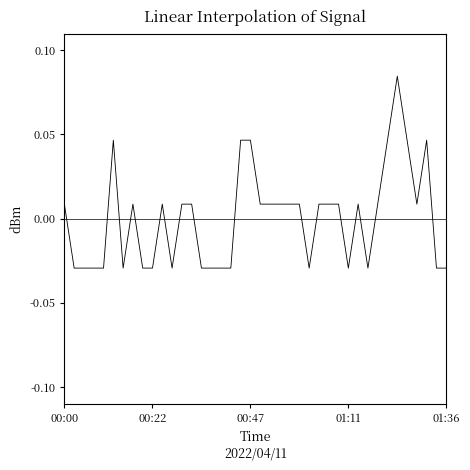

Reading left to right, what are all the values shown in this chart?

0.0	-0.0	-0.0	-0.0	-0.0	0.0	-0.0	0.0	-0.0	-0.0	0.0	-0.0	0.0	0.0	-0.0	-0.0	-0.0	-0.0	0.0	0.0	0.0	0.0	0.0	0.0	0.0	-0.0	0.0	0.0	0.0	-0.0	0.0	-0.0	0.0	0.0	0.1	0.0	0.0	0.0	-0.0	-0.0